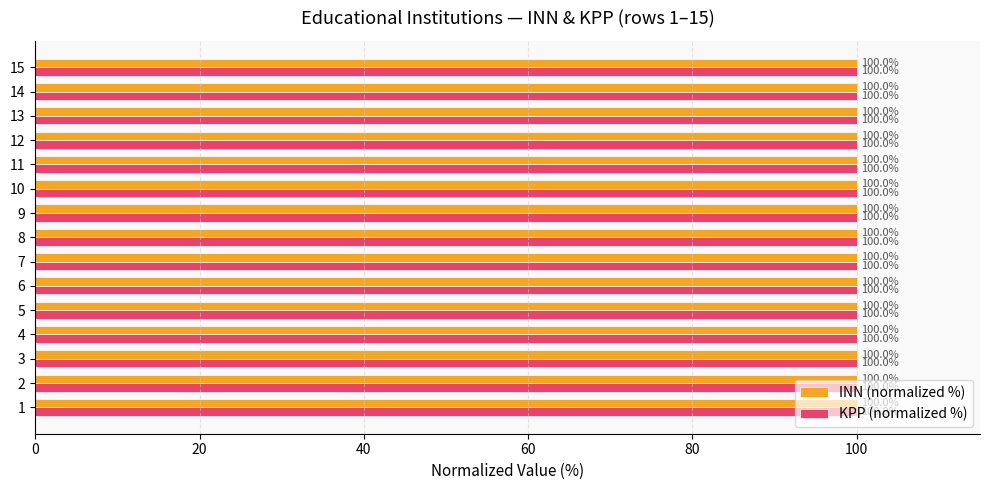

The value of KPP (normalized %) at 14 is 0.5. True or false?

False